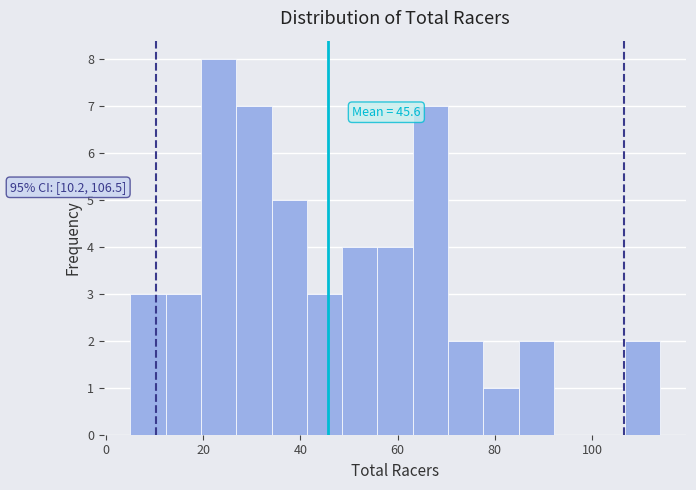

Around what value on the x-axis is the tallest bar? Give the approximate position of its centre, as read against the axis.

24